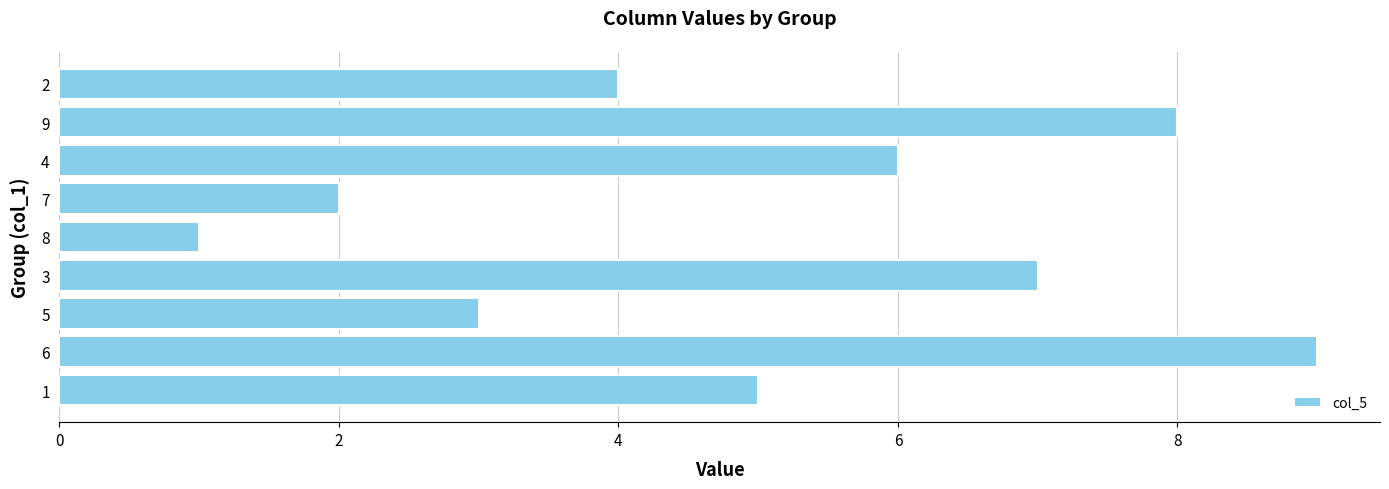

Rank the categories by value from highest to lowest.

6, 9, 3, 4, 1, 2, 5, 7, 8